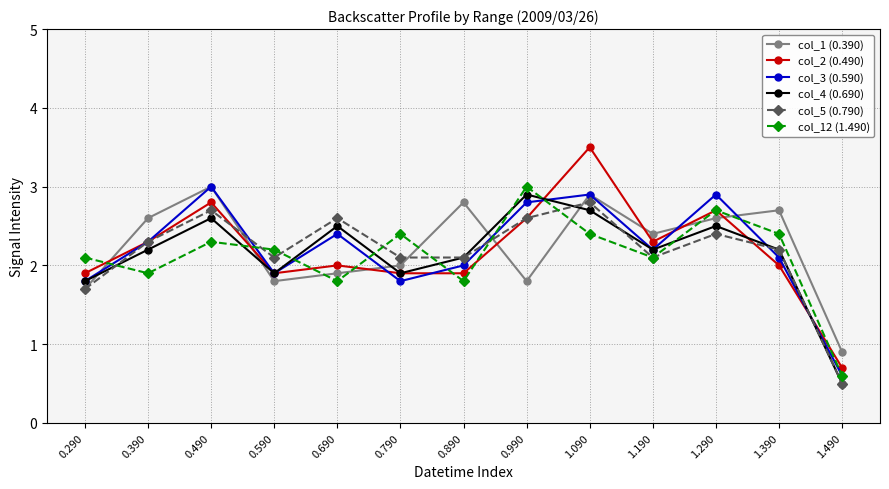

Count the number of categories in the chart.

13